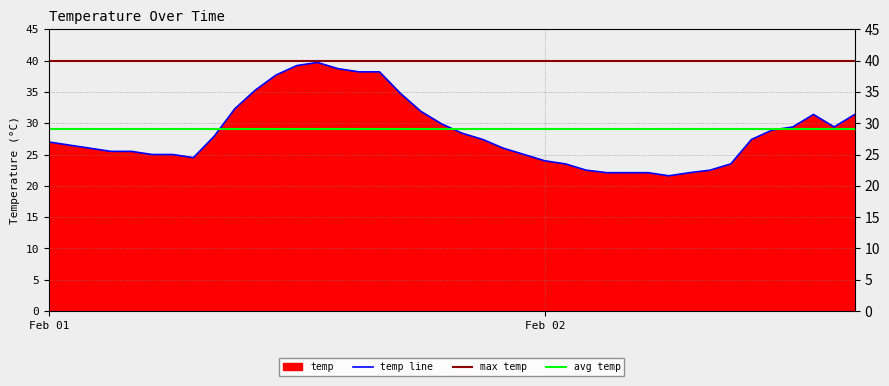

Where does the data first go above 27?

2016-02-01 08:00